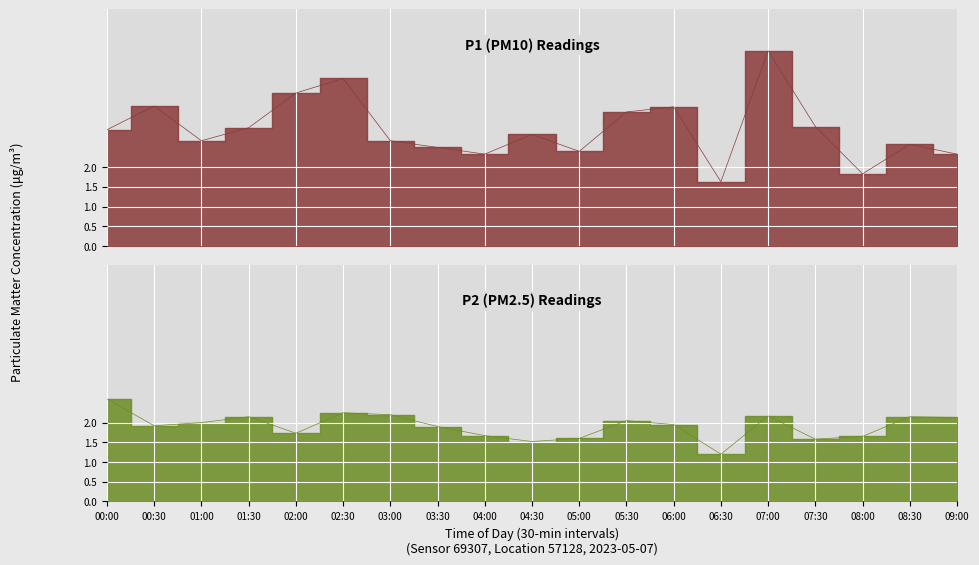

At which category does P2 reach its first local valley?

00:30